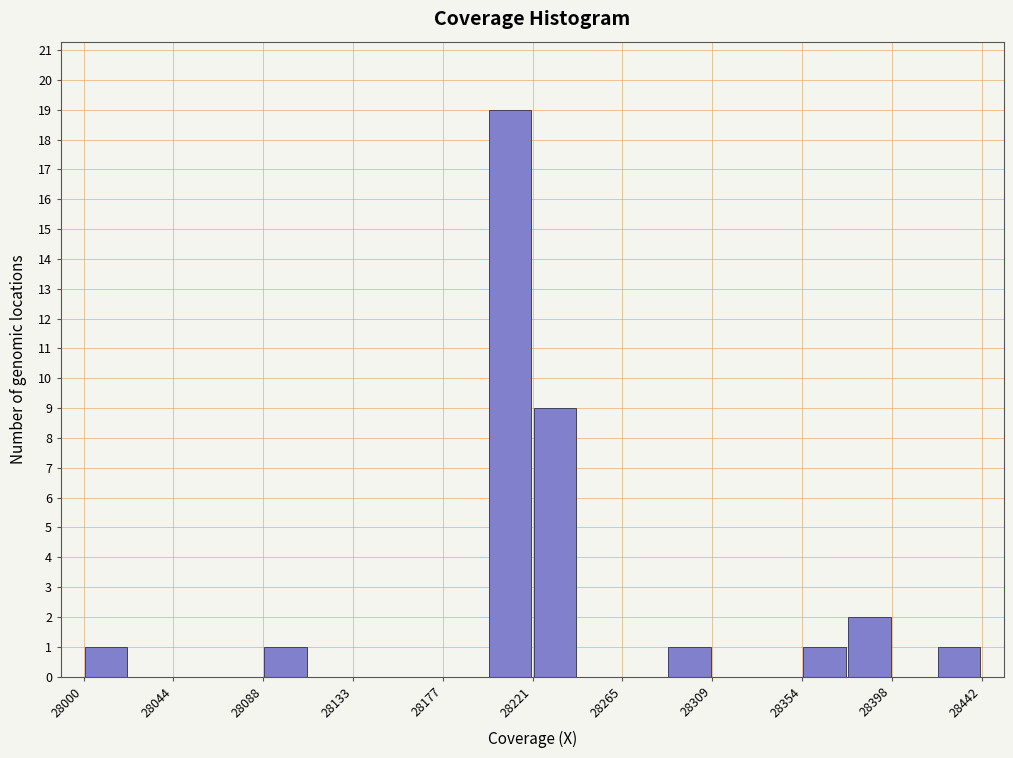

Reading left to right, transcribe this chart: for each bar, give the range it covers on the x-axis and its height. Neither the bar edges nor the heights are printed on the chart, so give them approximately, as read against the axes.

28000 to 28020: 1
28020 to 28045: 0
28045 to 28065: 0
28065 to 28090: 0
28090 to 28110: 1
28110 to 28135: 0
28135 to 28155: 0
28155 to 28175: 0
28175 to 28200: 0
28200 to 28220: 19
28220 to 28245: 9
28245 to 28265: 0
28265 to 28285: 0
28285 to 28310: 1
28310 to 28330: 0
28330 to 28355: 0
28355 to 28375: 1
28375 to 28400: 2
28400 to 28420: 0
28420 to 28440: 1